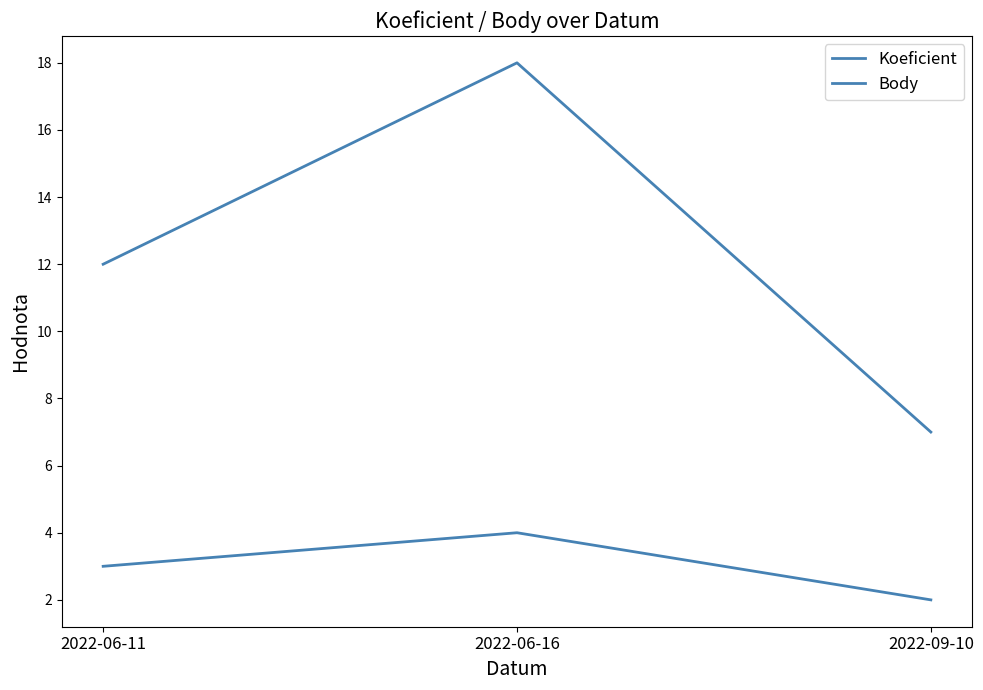

Is this an area chart (filled region under the line)?

No